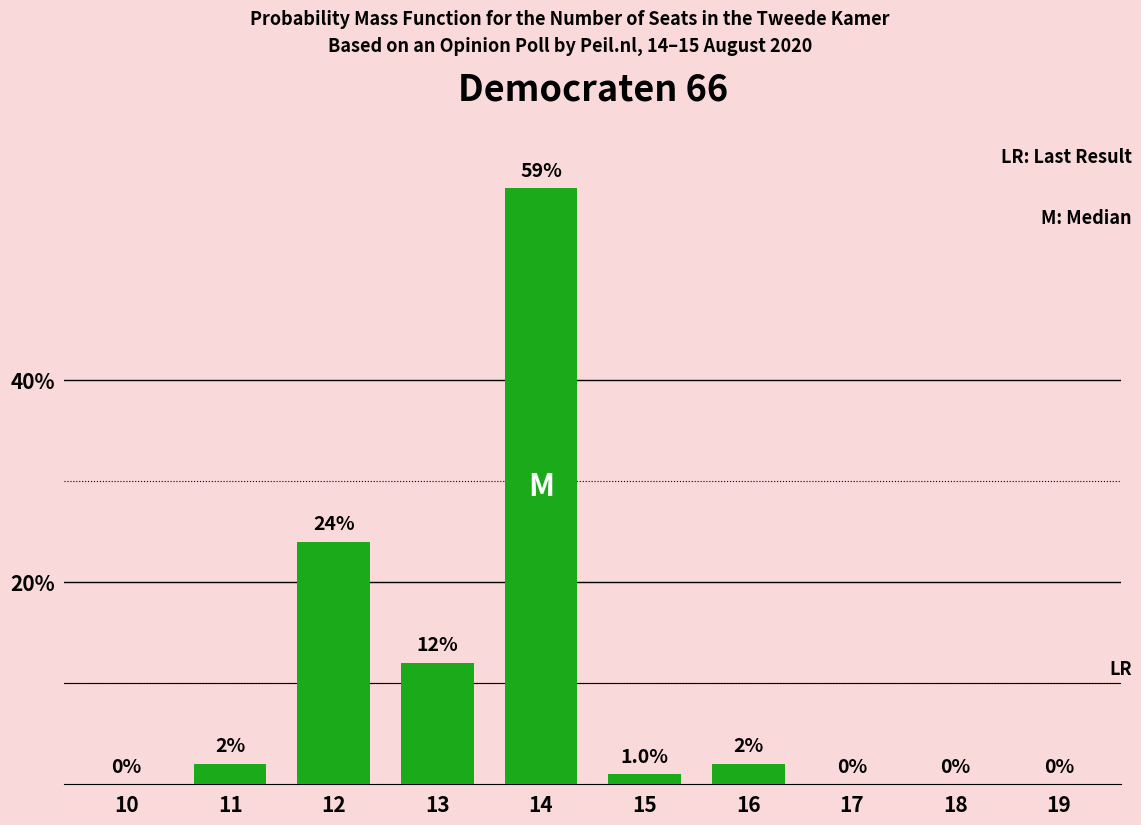

Reading right to left, list all the values displayed in this chart.

19=0	18=0	17=0	16=2	15=1	14=59	13=12	12=24	11=2	10=0